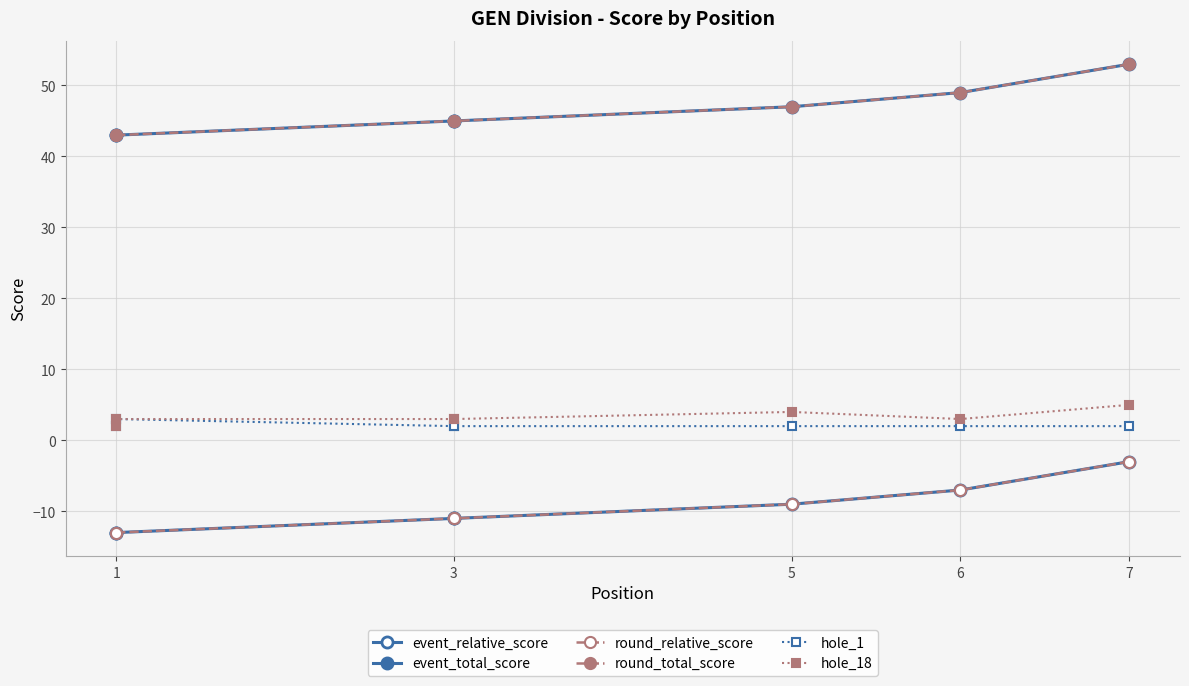

What is the value of the hole_1 point at the 6th from the left?

2